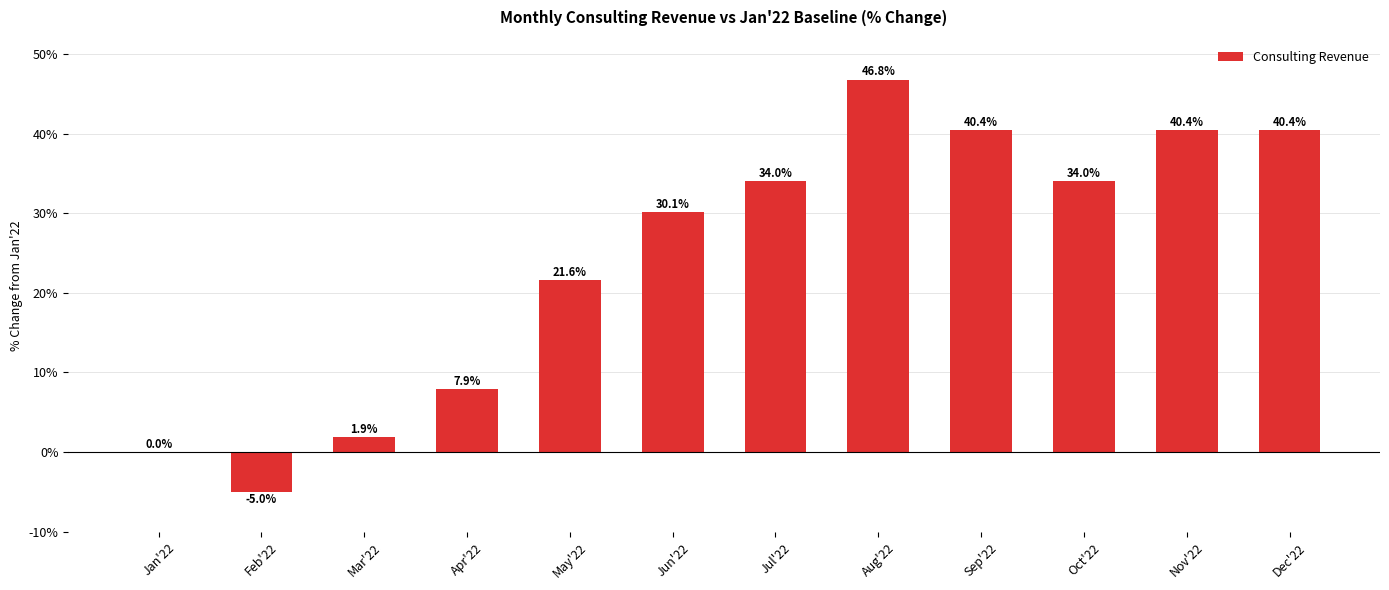

Where is the data nearest to the value 20?

May'22